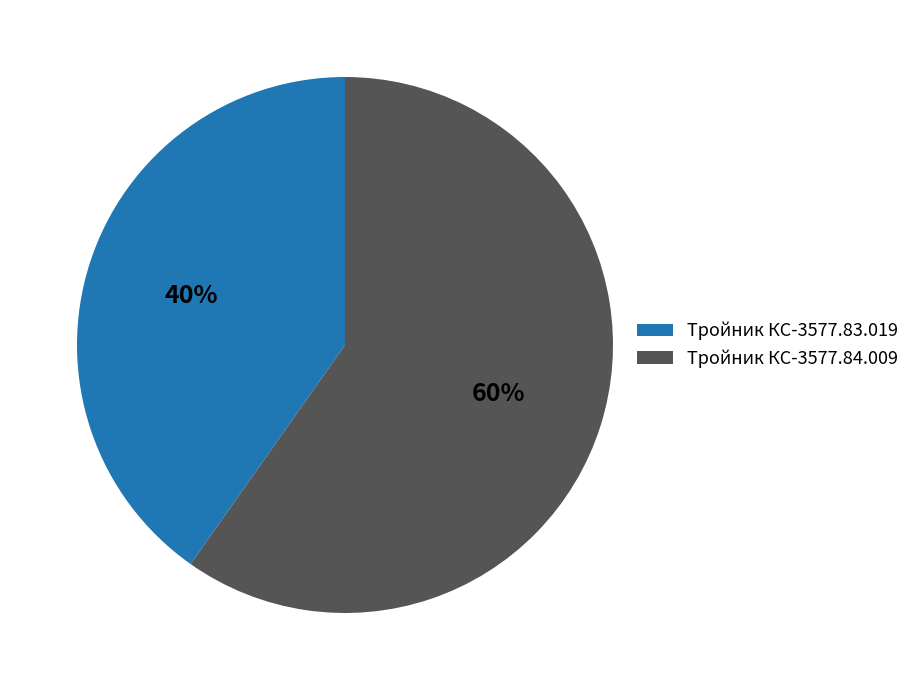

How many segments does this pie chart have?

2